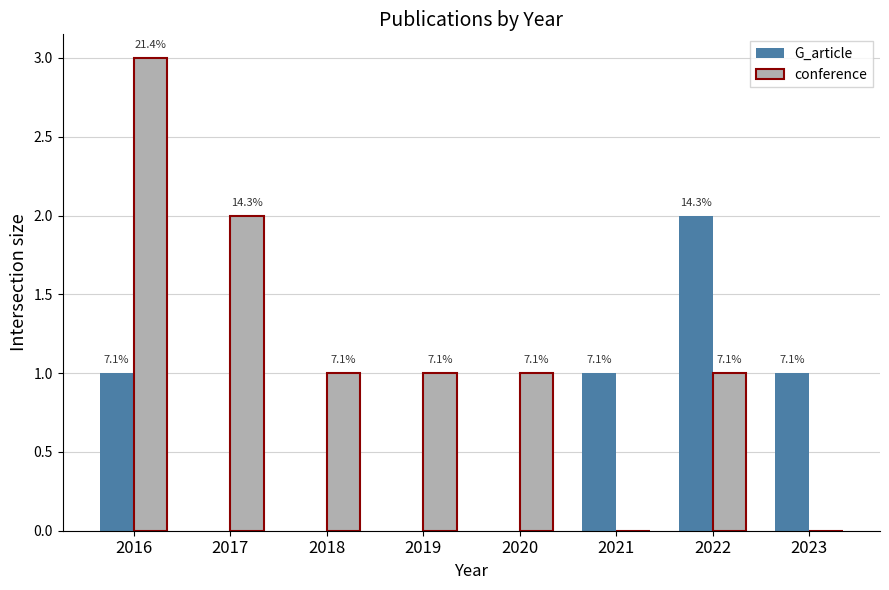

What are all the series names shown in the legend?

G_article, conference